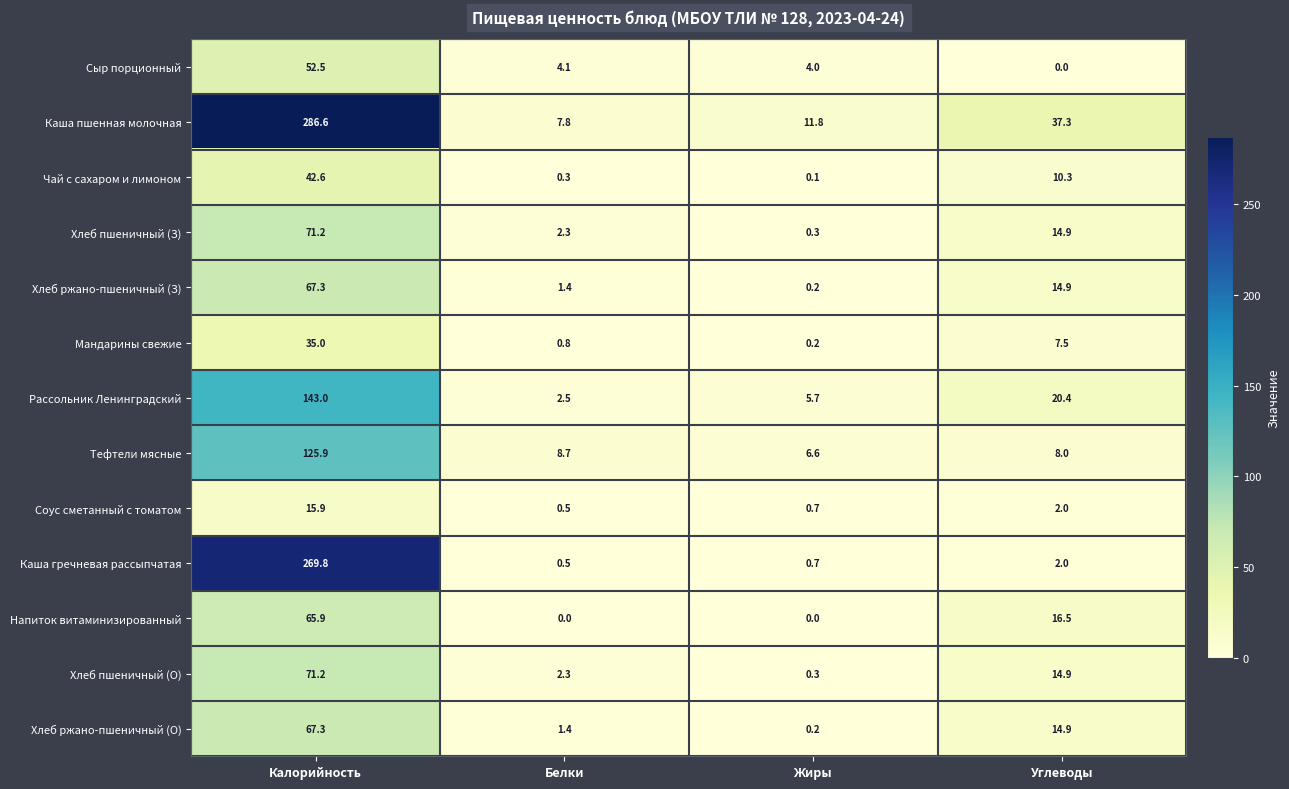

At how many categories does at least one series exceed 180?

1